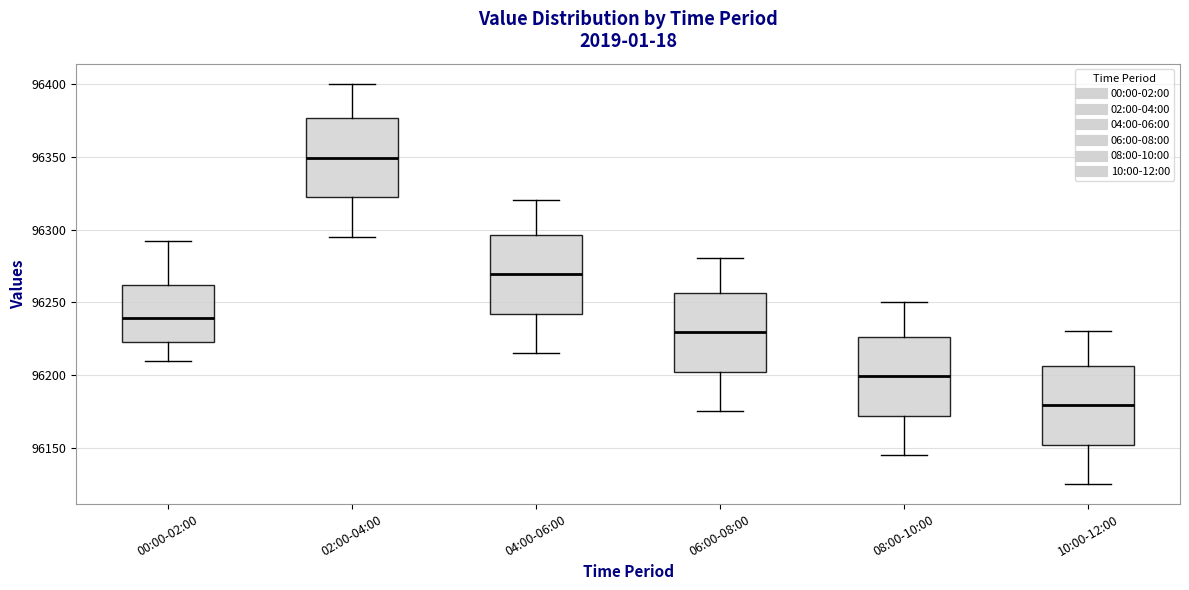

Where does the median line of the box for 10:00-12:00 sit on the y-axis? The values are not printed on the chart, so give them approximately, as read against the axis.

96180